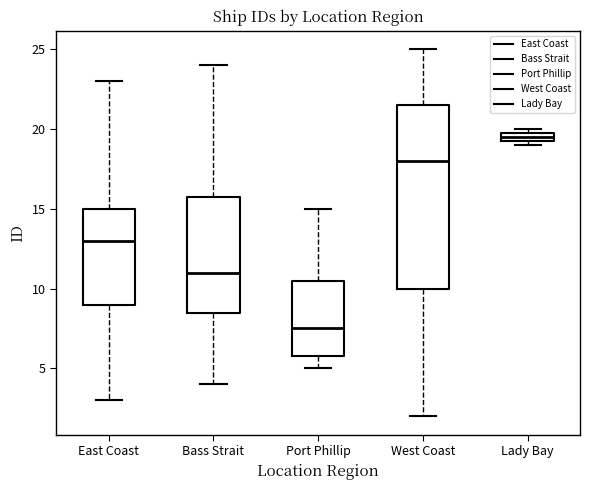

Where is the lower edge of the box for Lady Bay on the y-axis? The values are not printed on the chart, so give them approximately, as read against the axis.

19.5